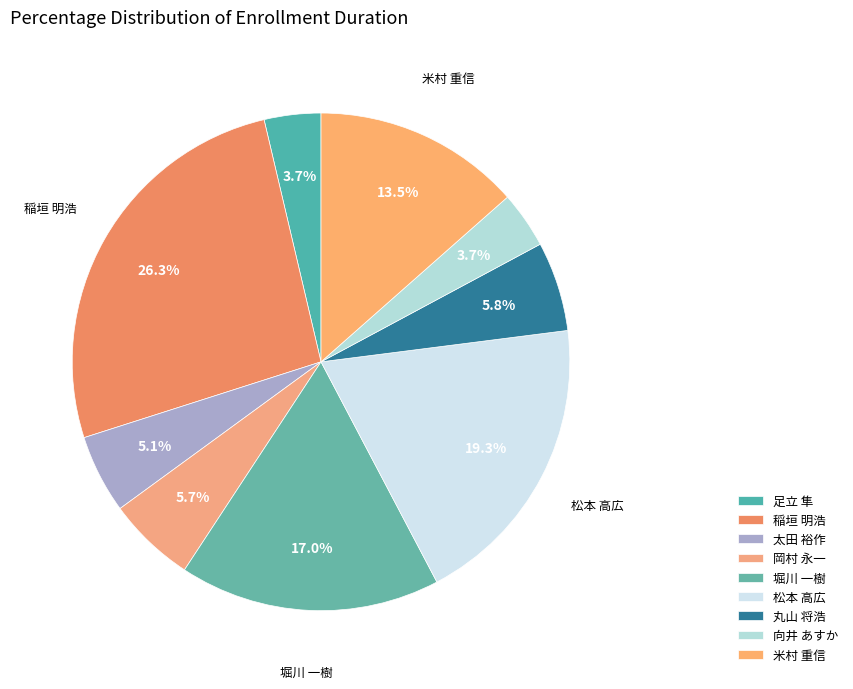

The 岡村 永一 slice represents 6% of the pie. True or false?

True